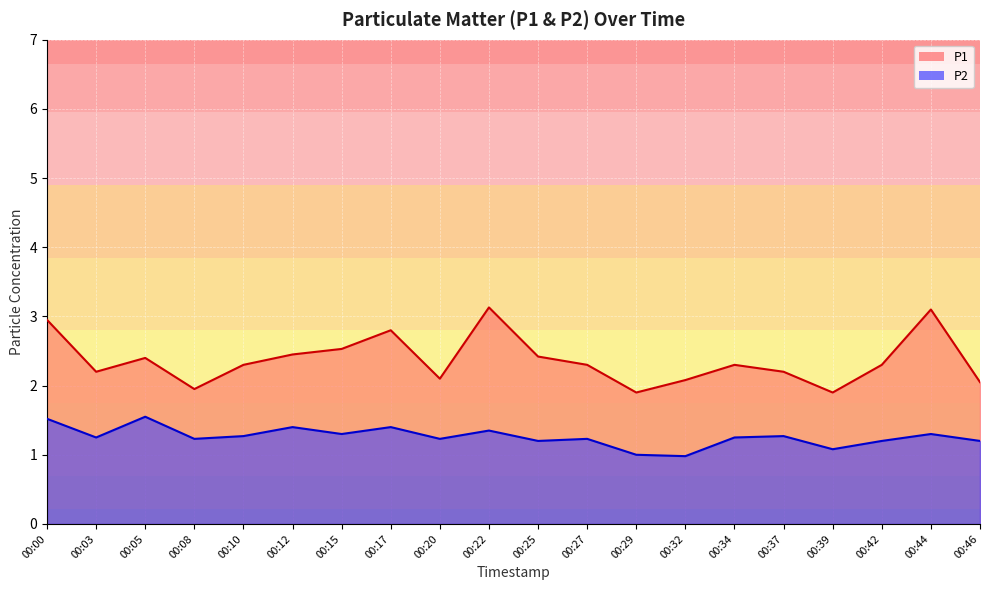

At which label does P1 reach its minimum?

00:29